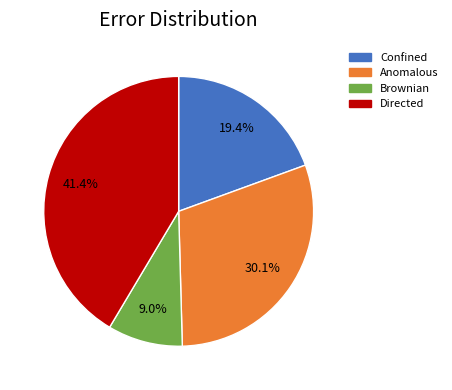

How much of the chart is everything except Anomalous?

69.9%